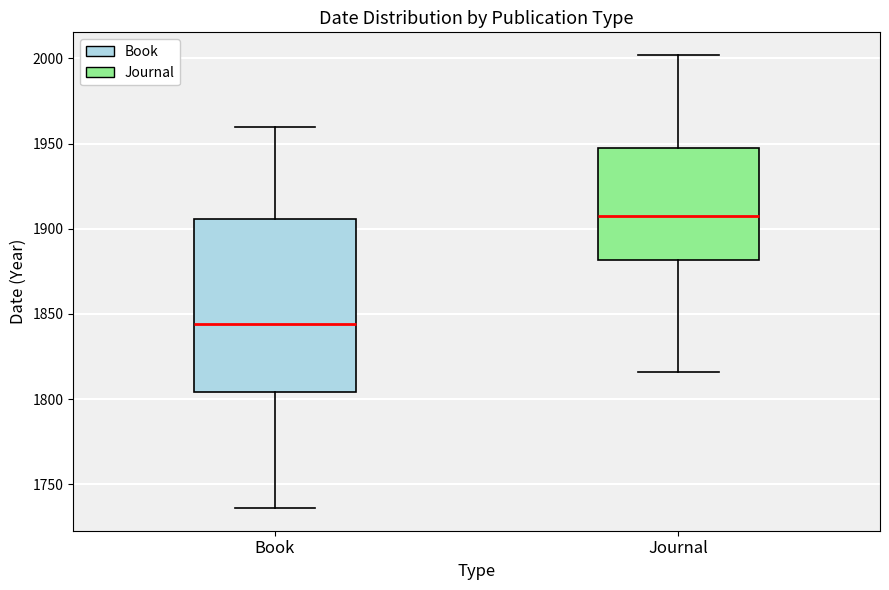

Where does the median line of the box for Journal sit on the y-axis? The values are not printed on the chart, so give them approximately, as read against the axis.

1910